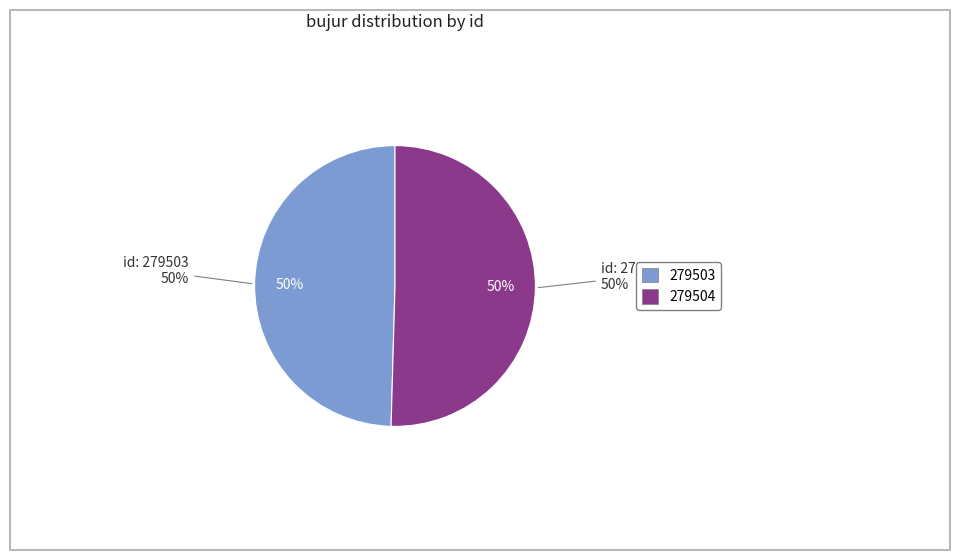

True or false: 279503 accounts for 64% of the total.

False